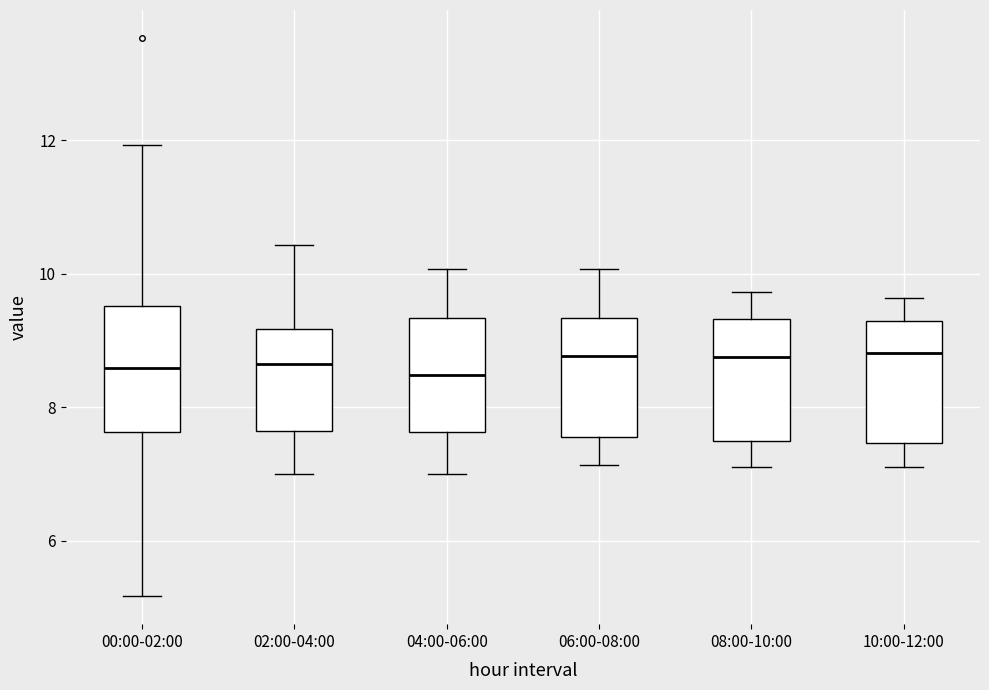

Reading left to right, transcribe this box plot: for each box, give where its median line is, the range the box spans, and where its two whiskers end, as read against the y-axis. The values are not printed on the chart, so give them approximately, as read against the axis.

00:00-02:00: median 8.6, box 7.6 to 9.6, whiskers 5.2 to 12.0
02:00-04:00: median 8.6, box 7.6 to 9.2, whiskers 7.0 to 10.4
04:00-06:00: median 8.4, box 7.6 to 9.4, whiskers 7.0 to 10.0
06:00-08:00: median 8.8, box 7.6 to 9.4, whiskers 7.2 to 10.0
08:00-10:00: median 8.8, box 7.6 to 9.4, whiskers 7.2 to 9.8
10:00-12:00: median 8.8, box 7.4 to 9.2, whiskers 7.2 to 9.6